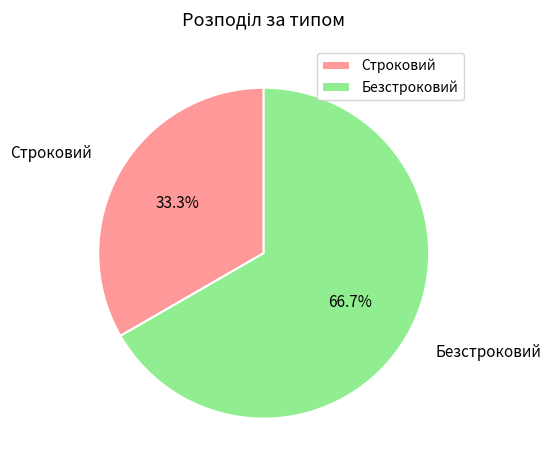

Which category accounts for the majority?

Безстроковий